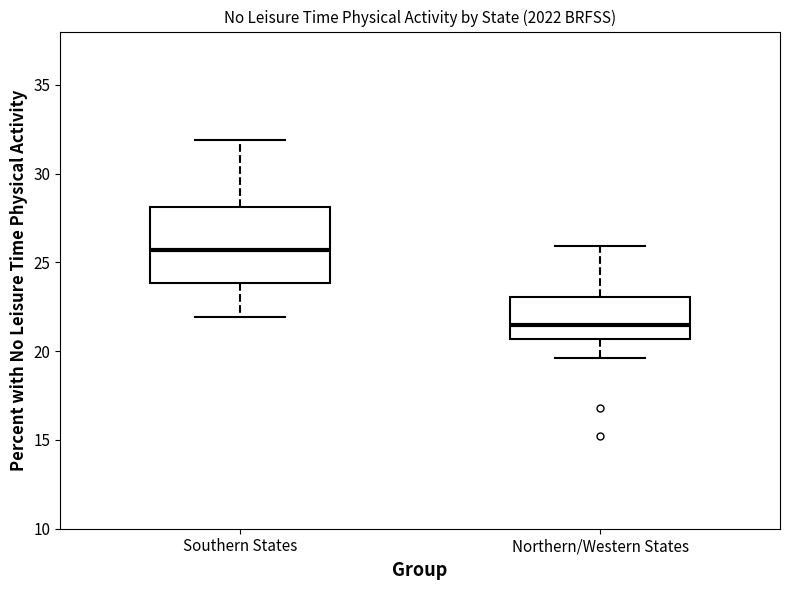

Reading left to right, read every box against the y-axis: the position of its median line, the range the box covers, and the ends of its whiskers. The values are not printed on the chart, so give them approximately, as read against the axis.

Southern States: median 25.5, box 24.0 to 28.0, whiskers 22.0 to 32.0
Northern/Western States: median 21.5, box 20.5 to 23.0, whiskers 19.5 to 26.0